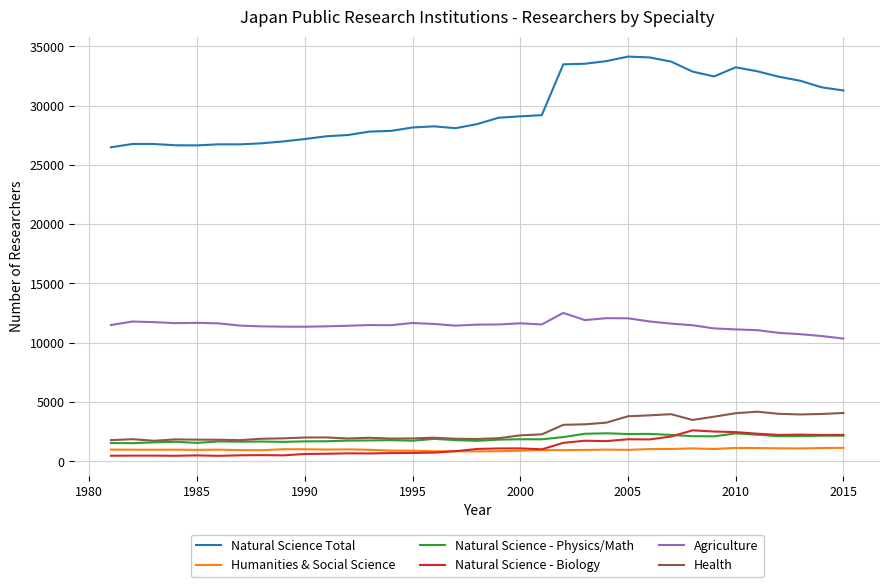

Which series has the widest spread of values?

Natural Science Total